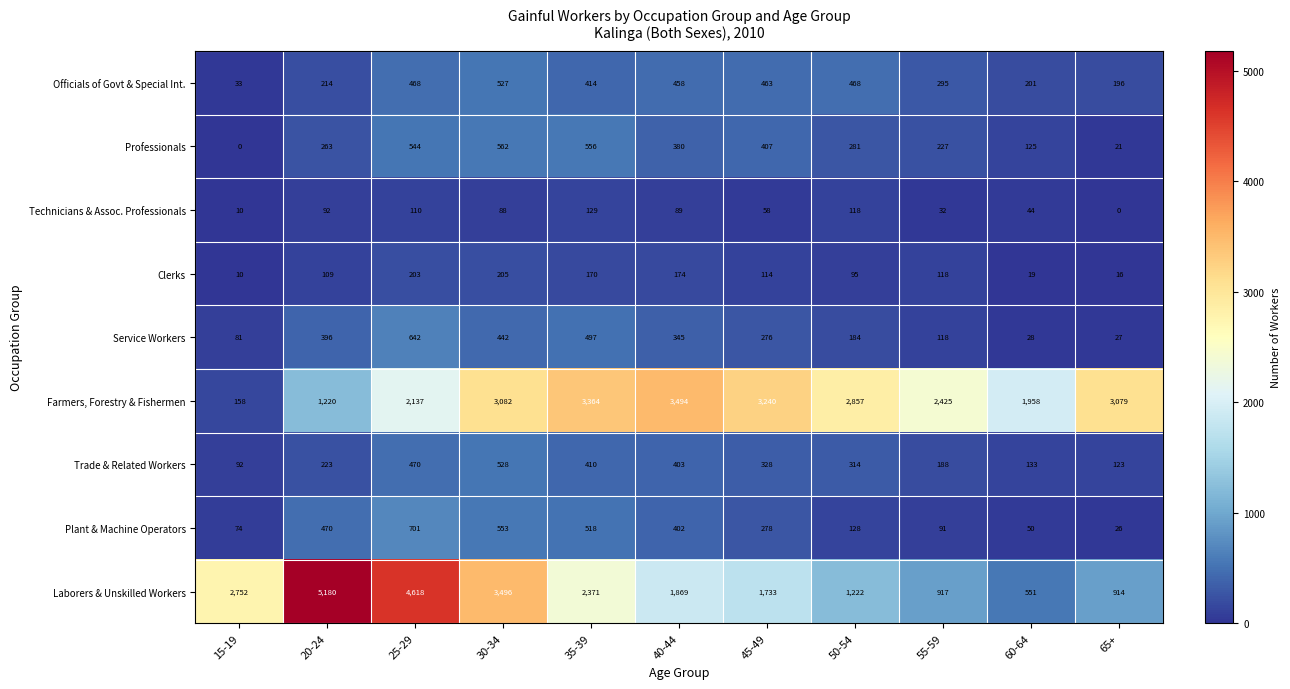

What is the sum of all Clerks values?

1233